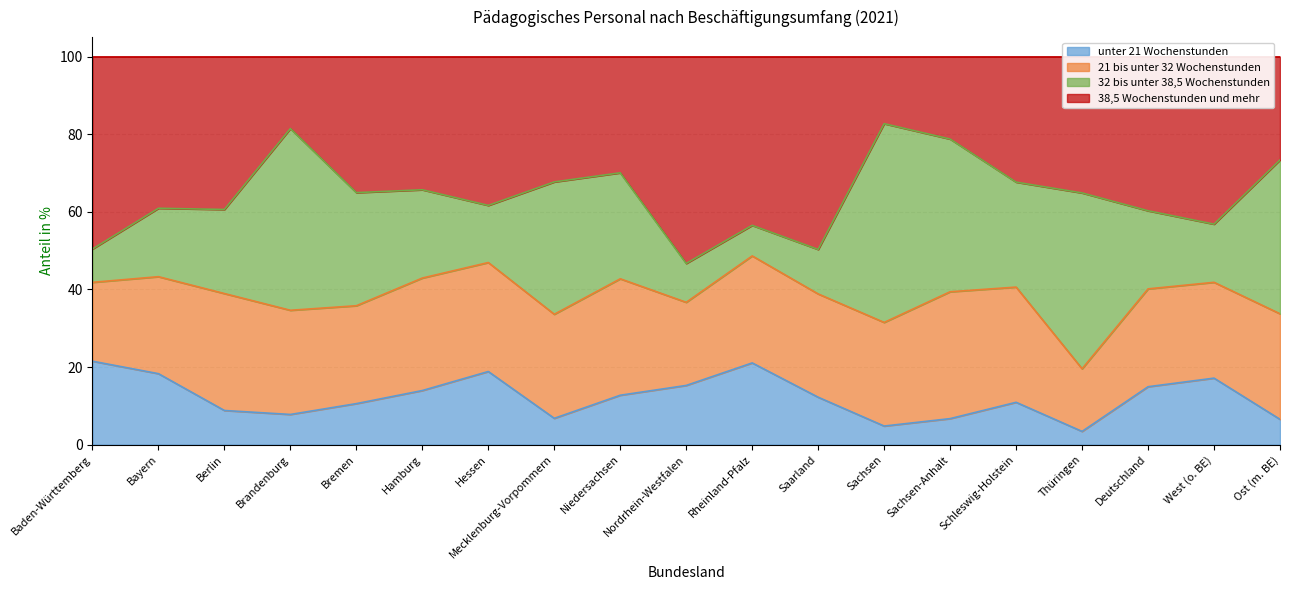

What is the difference between the maximum and minimum values in the unter 21 Wochenstunden series?

18.1